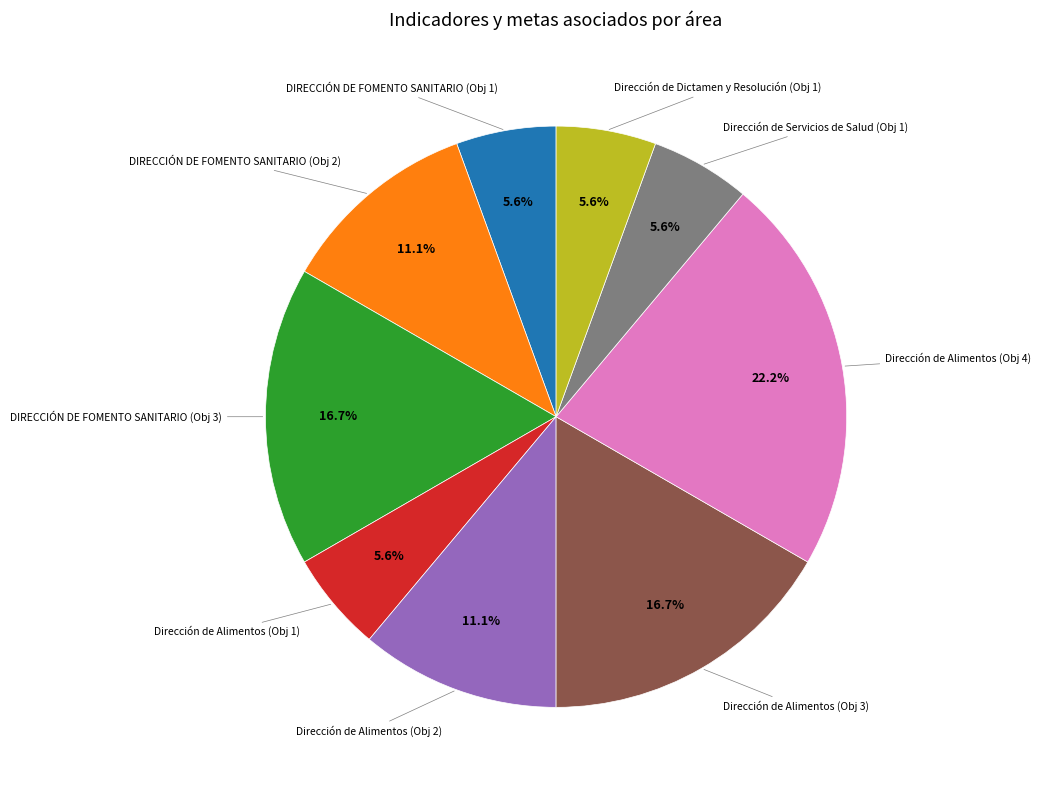

How many segments does this pie chart have?

9